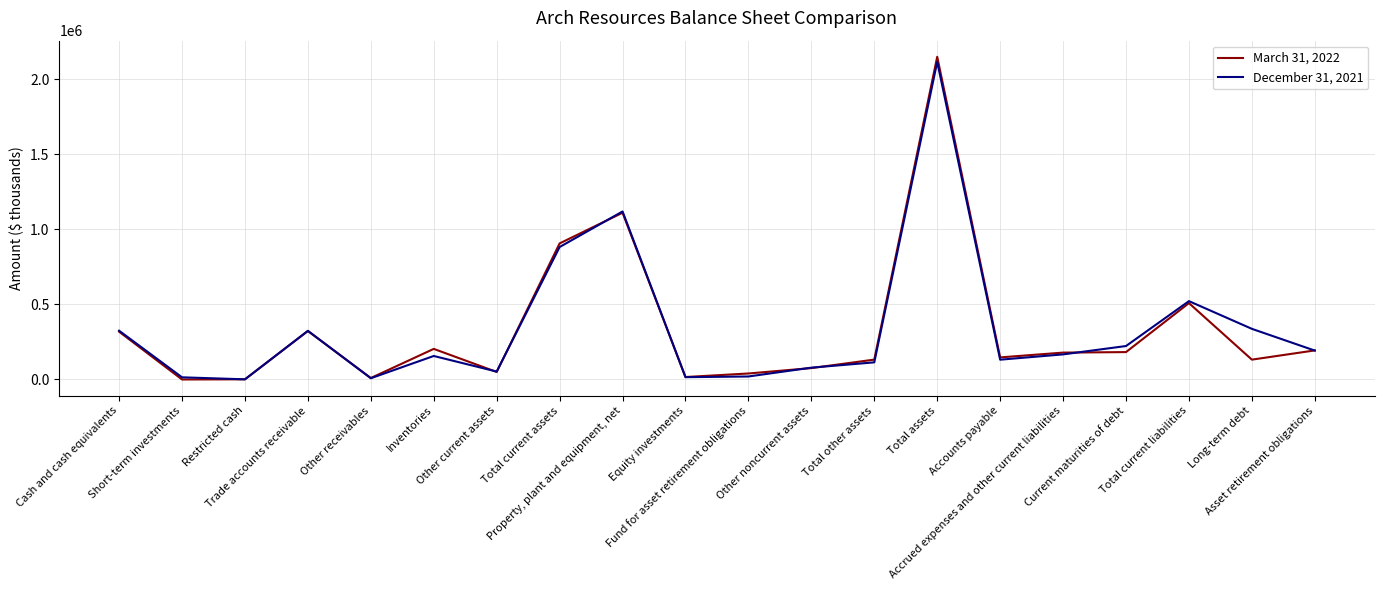

Rank the series by their average value, from lowest to highest.

March 31, 2022, December 31, 2021